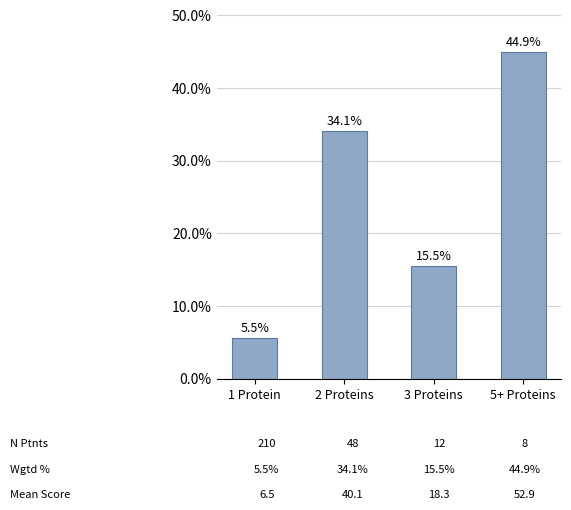

What is the difference between the maximum and minimum values?

39.3